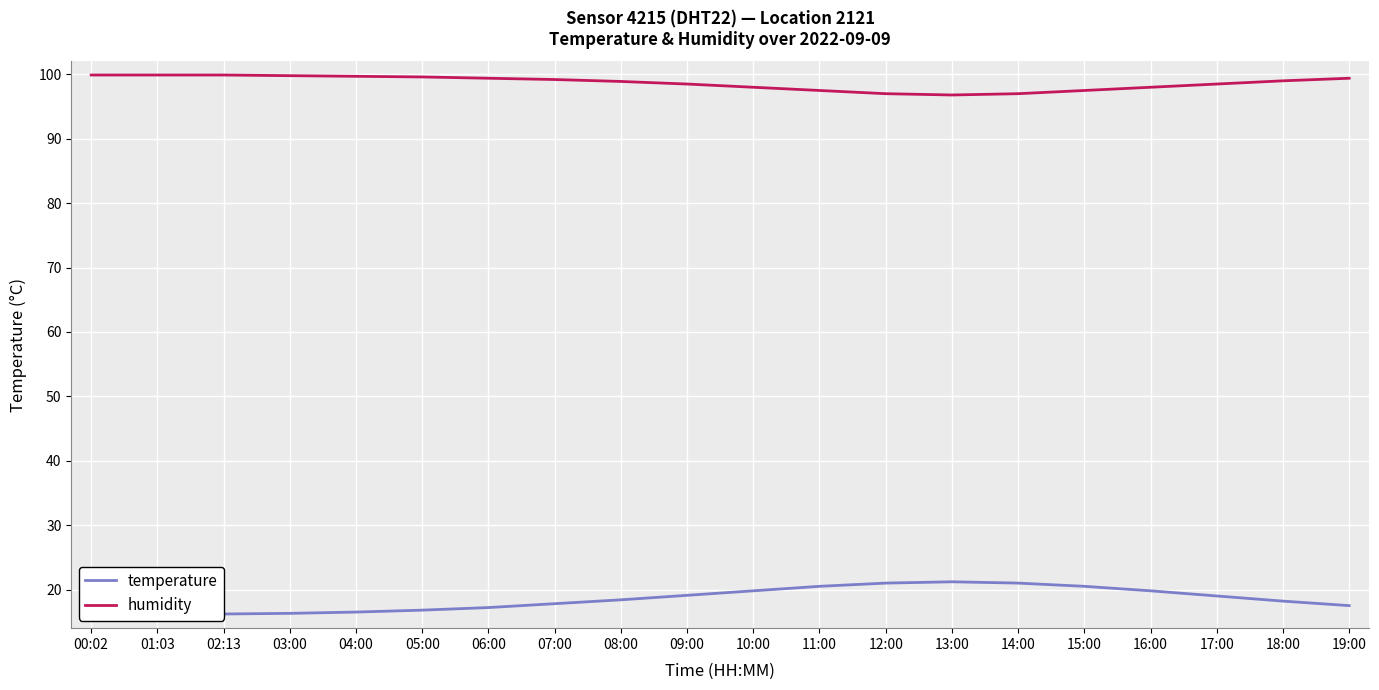

What is the spread (max minus min) of values at 02:13?

83.7